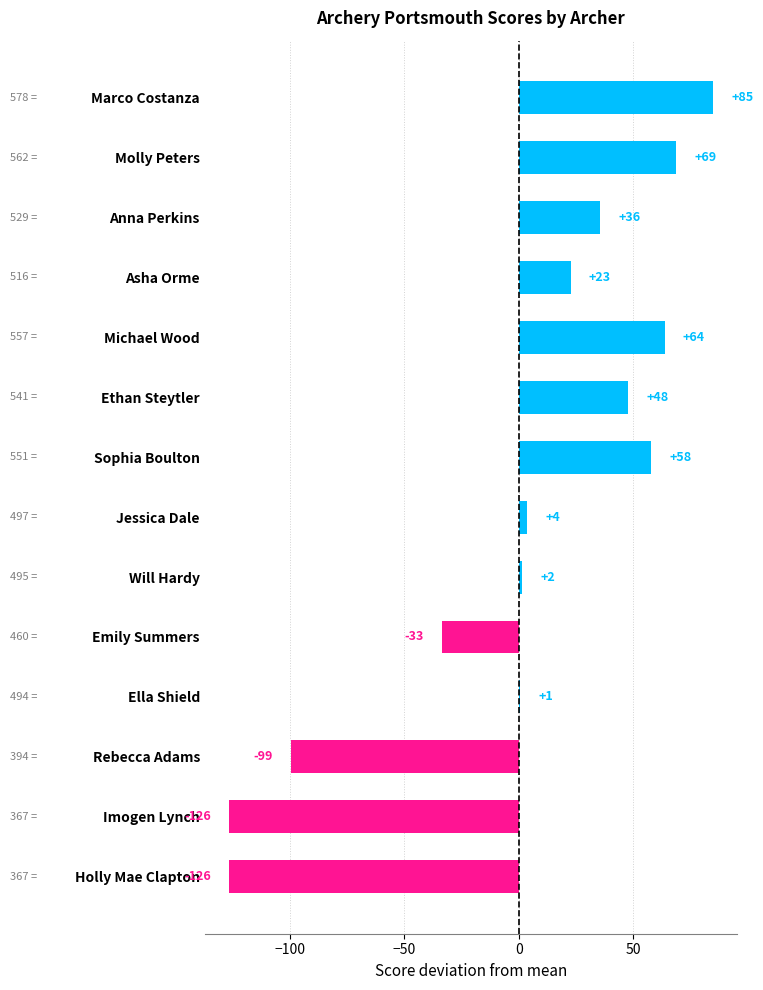

What is the difference between the second highest and minimum values?

195.0